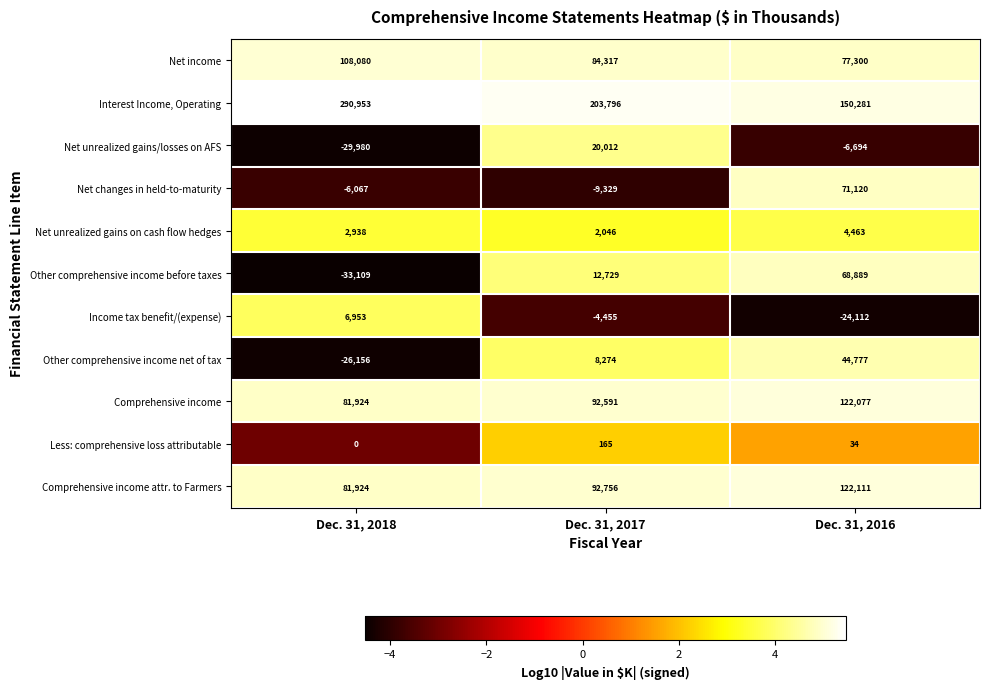

At how many categories does at least one series exceed 4?

3